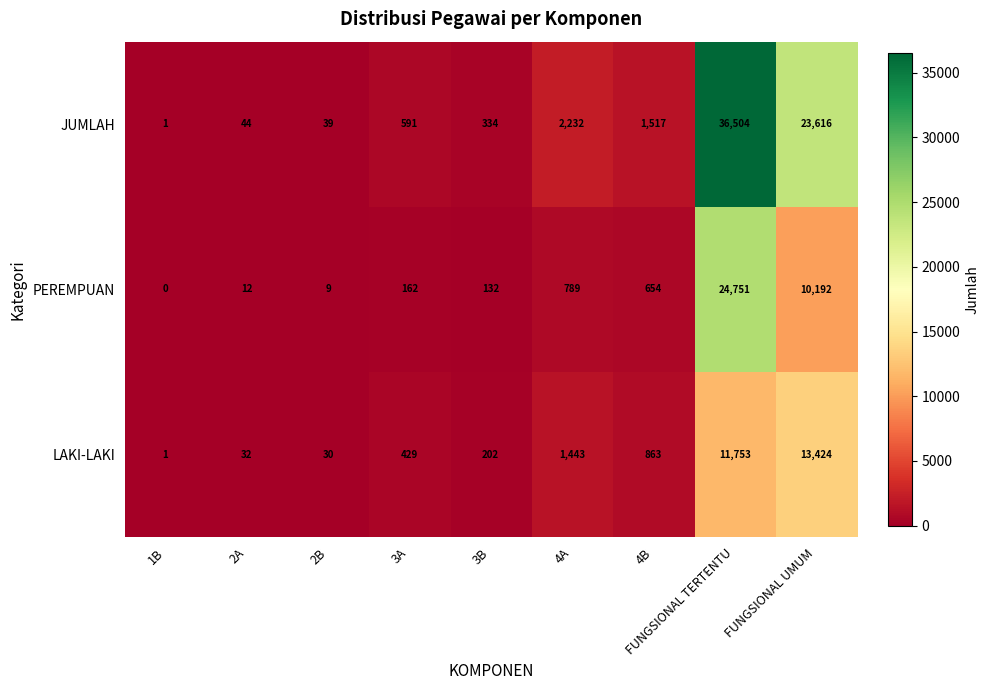

What is the difference between the LAKI-LAKI values at 3A and 3B?

227